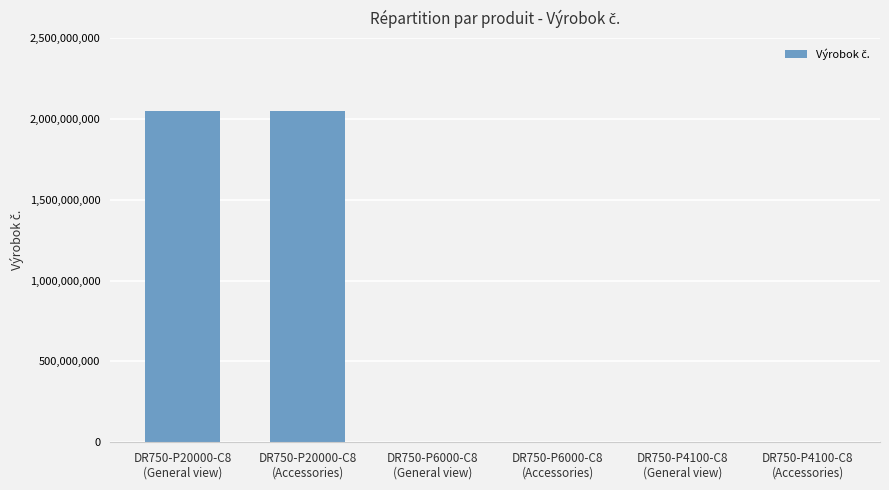

What is the difference between the values at DR750-P6000-C8
(General view) and DR750-P4100-C8
(General view)?

10